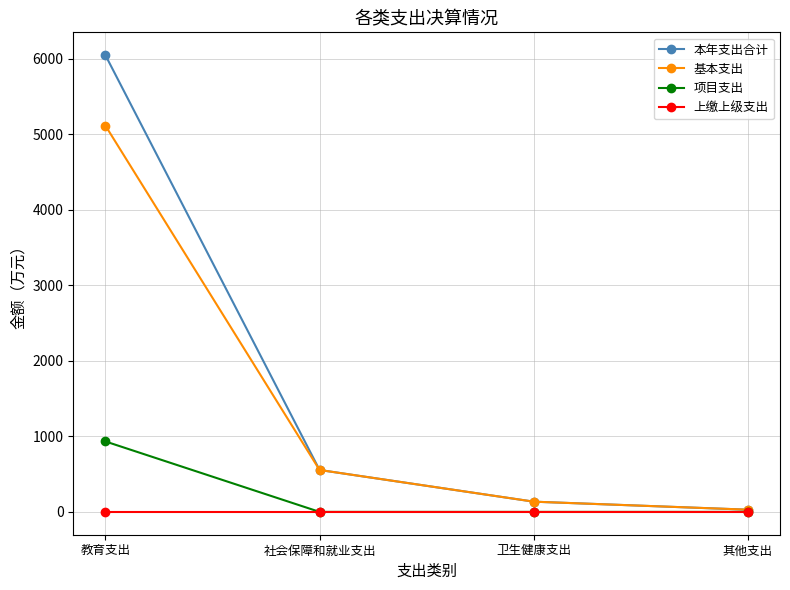

The value of 本年支出合计 at 社会保障和就业支出 is 554.9. True or false?

True